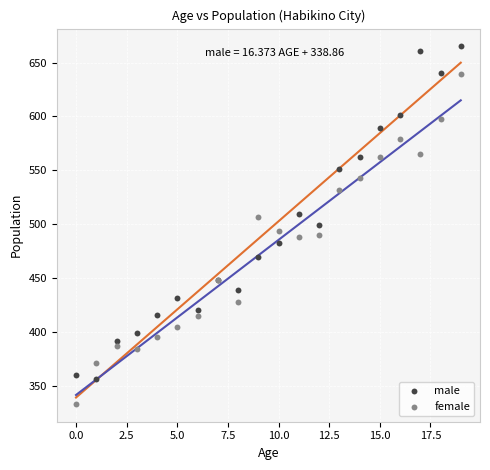

Which series reaches the minimum Y coordinate?

female